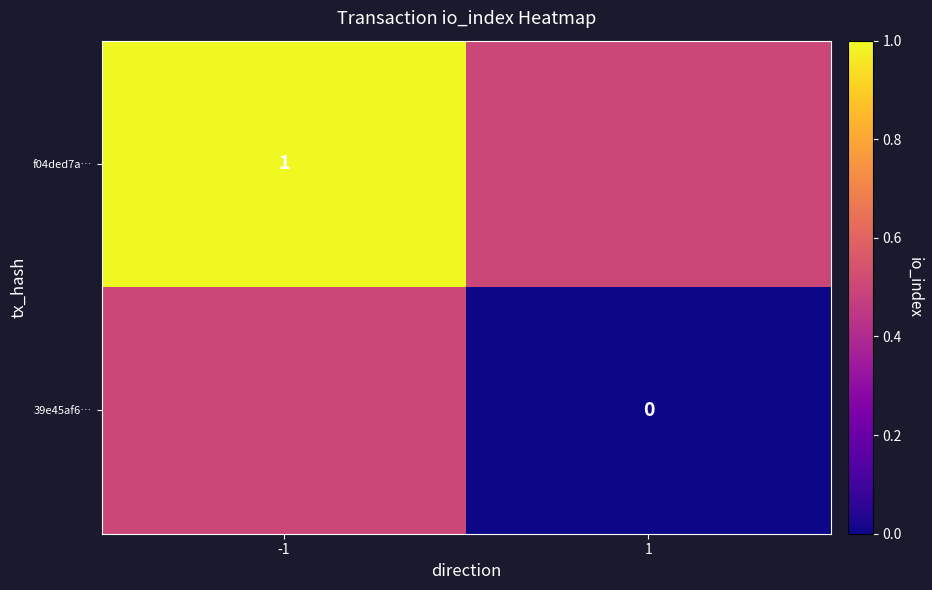

Is it true that f04ded7a… equals 0.6 at -1?

False